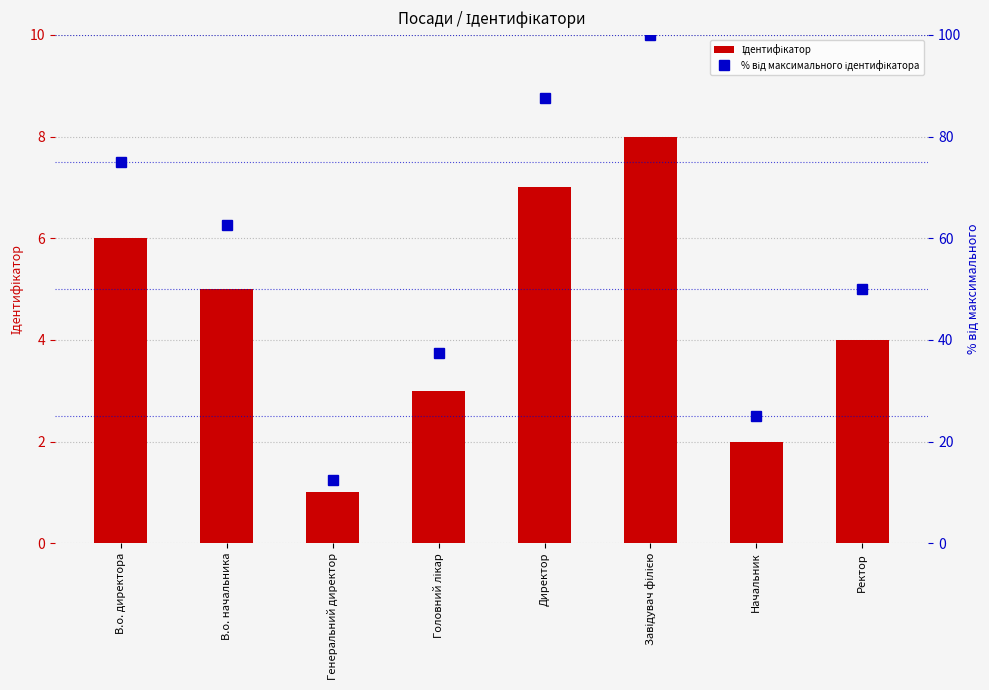

Rank the series at В.о. директора from highest to lowest value.

% від максимального ідентифікатора, Ідентифікатор